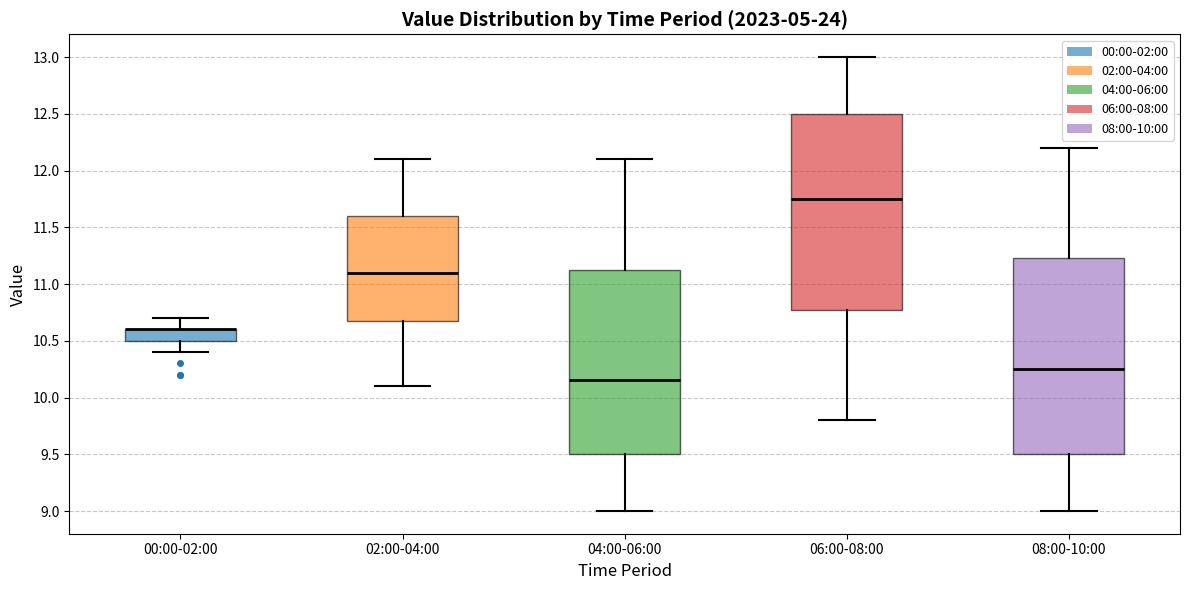

Where does the lower whisker of the box for 08:00-10:00 end on the y-axis? The values are not printed on the chart, so give them approximately, as read against the axis.

9.00